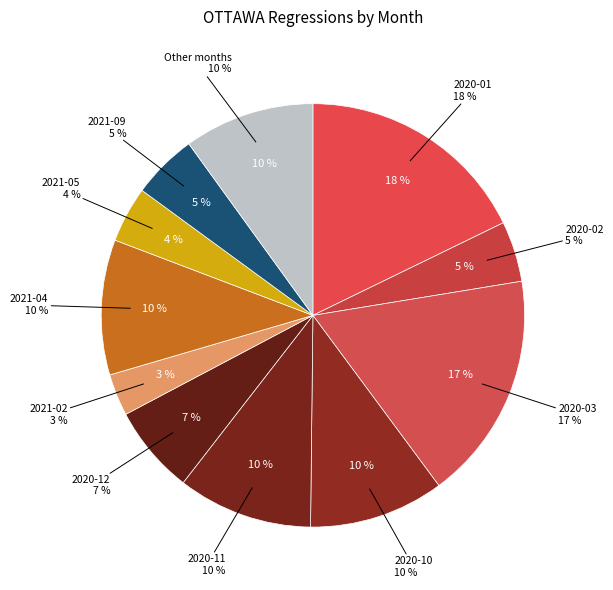

Is 2020-02 the majority of the pie?

No